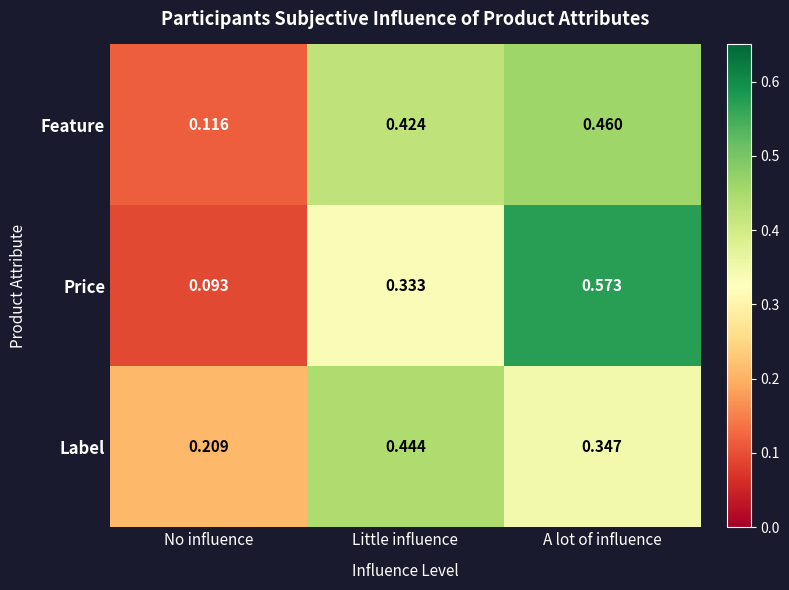

Which label corresponds to the largest value in the chart?

A lot of influence